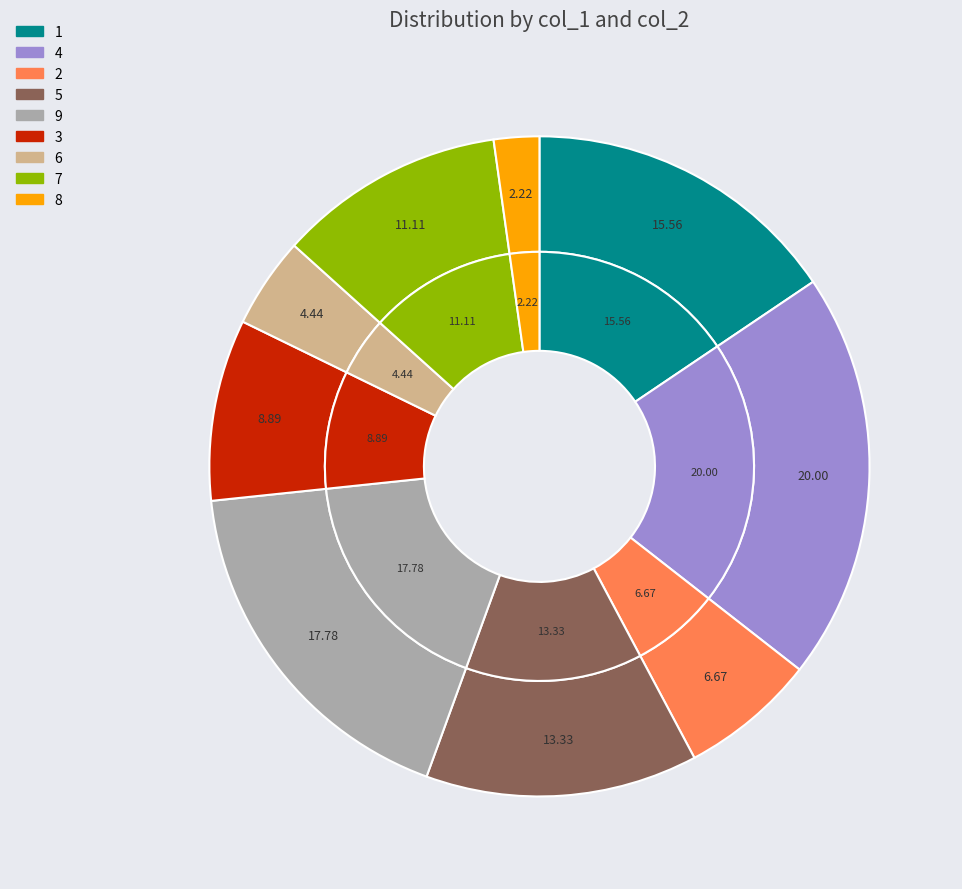

To the nearest percent, what is the combined percentage of 5 and 6?

18%